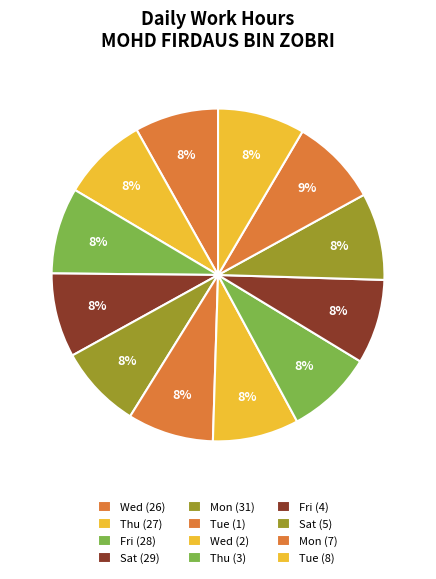

Does Sat (29) represent more than half of the total?

No